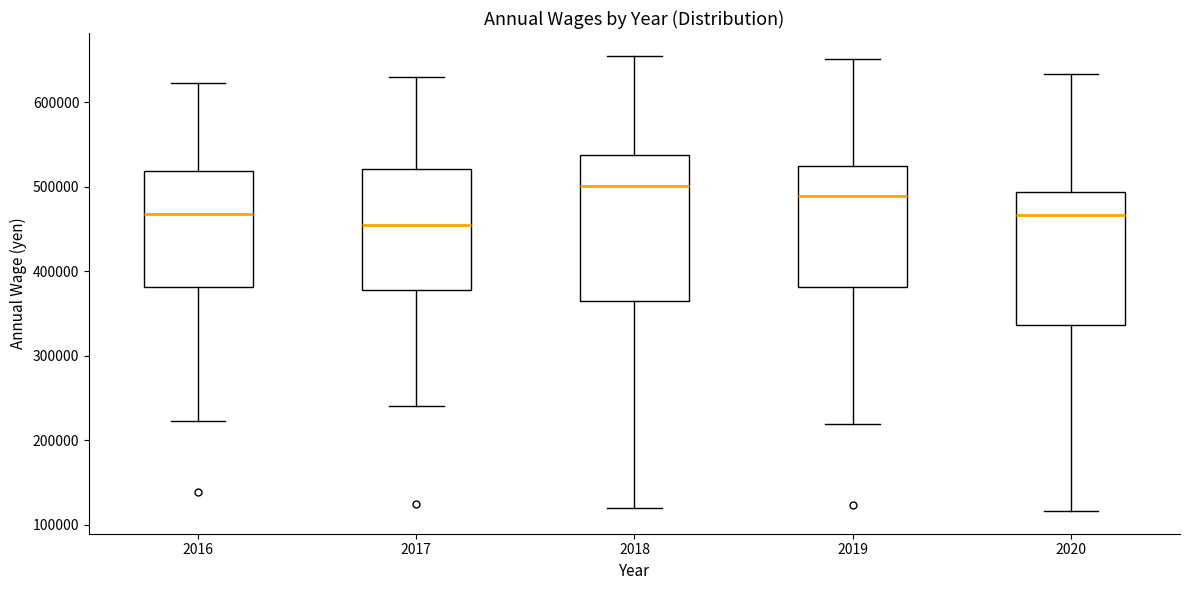

Which box's median line is the lowest?

2017